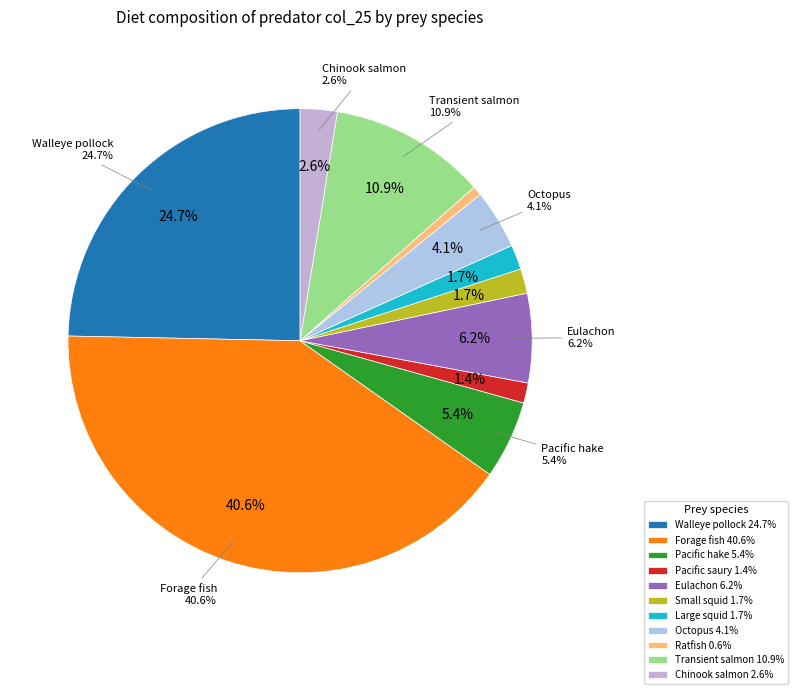

To the nearest percent, what is the difference between the Chinook salmon and Forage fish slice percentages?

38%